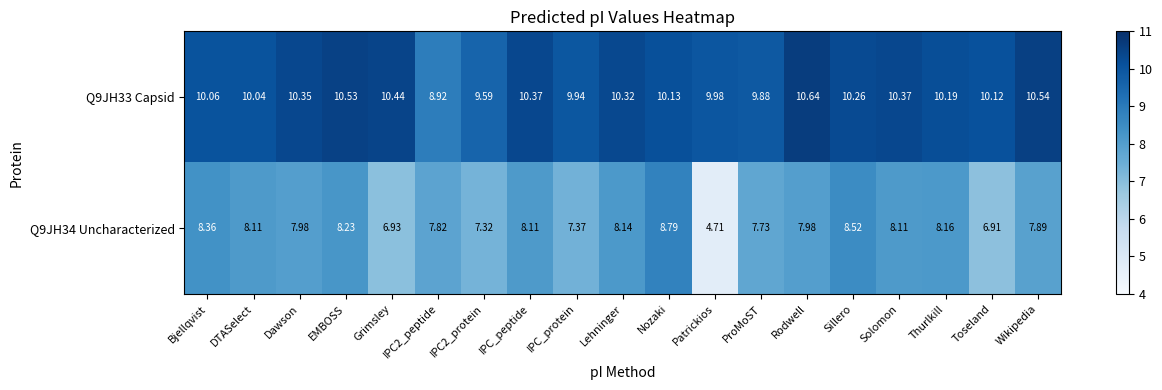

What is the smallest value displayed?

4.7